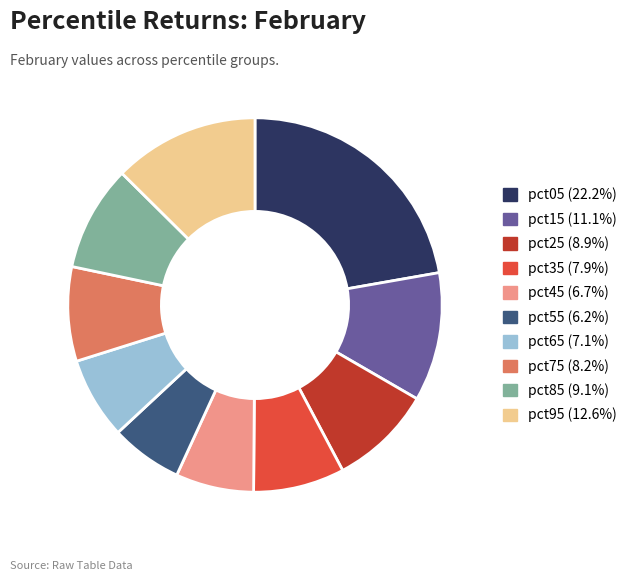

Is it true that pct05 is 15% of the pie?

False